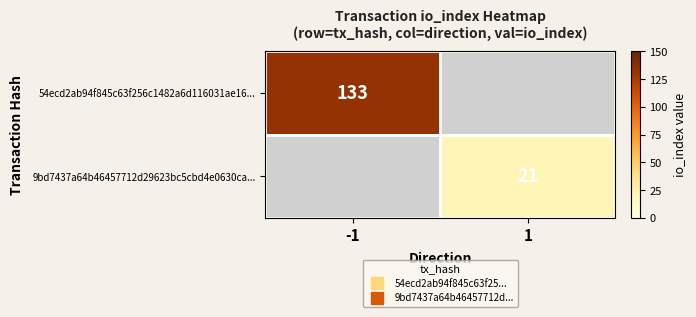

What is the greatest value displayed?

133.0